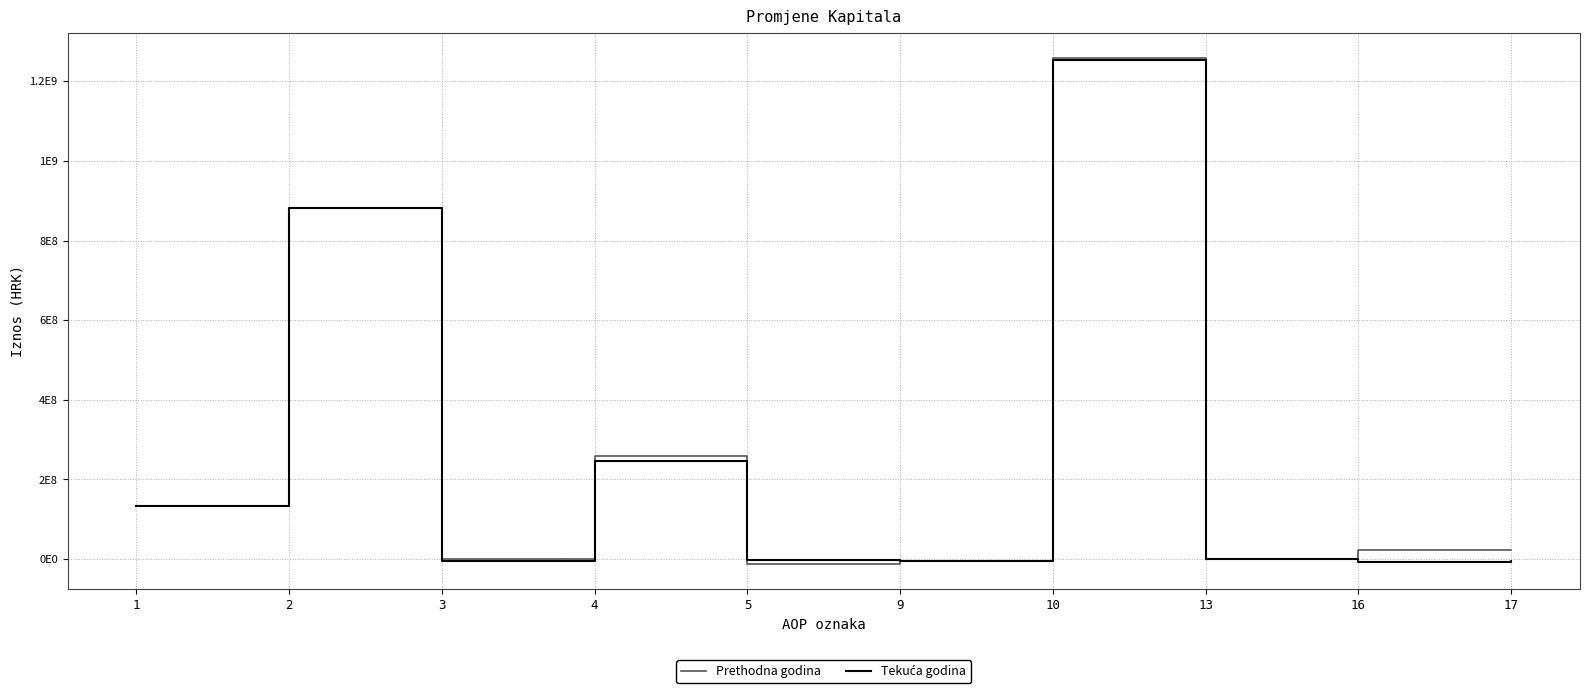

What is the total value across all series at 17?

16857139